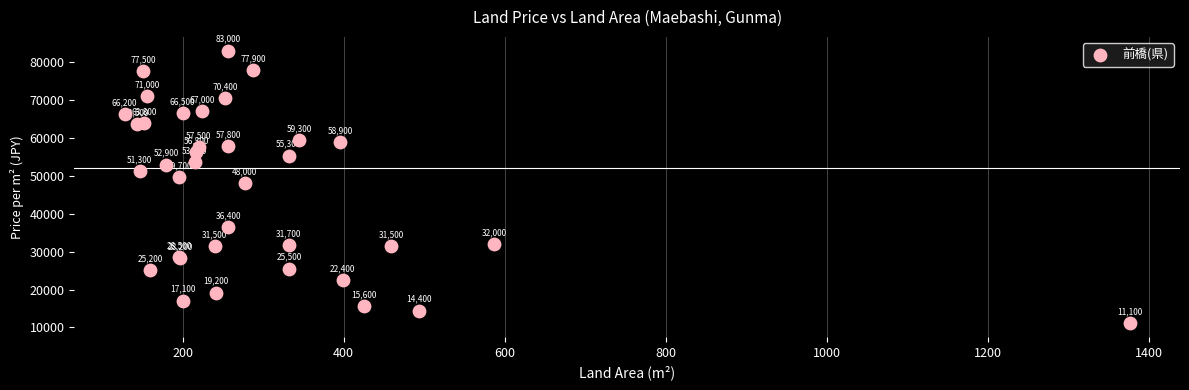

What Y value in the scatter plot is closest to 47050?

48000